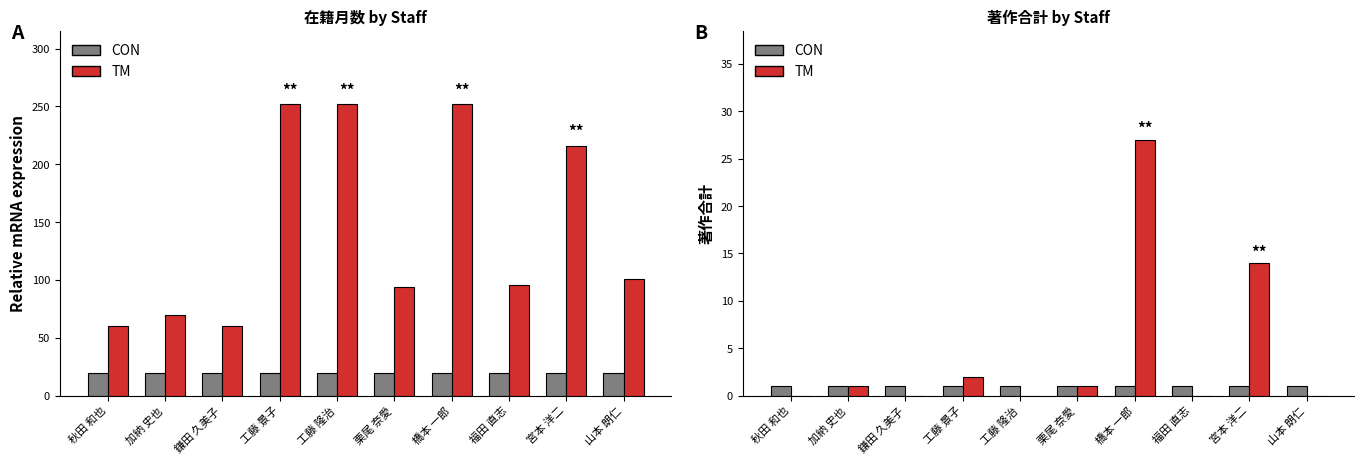

What is the difference between the second highest and second lowest values in the TM series?

14